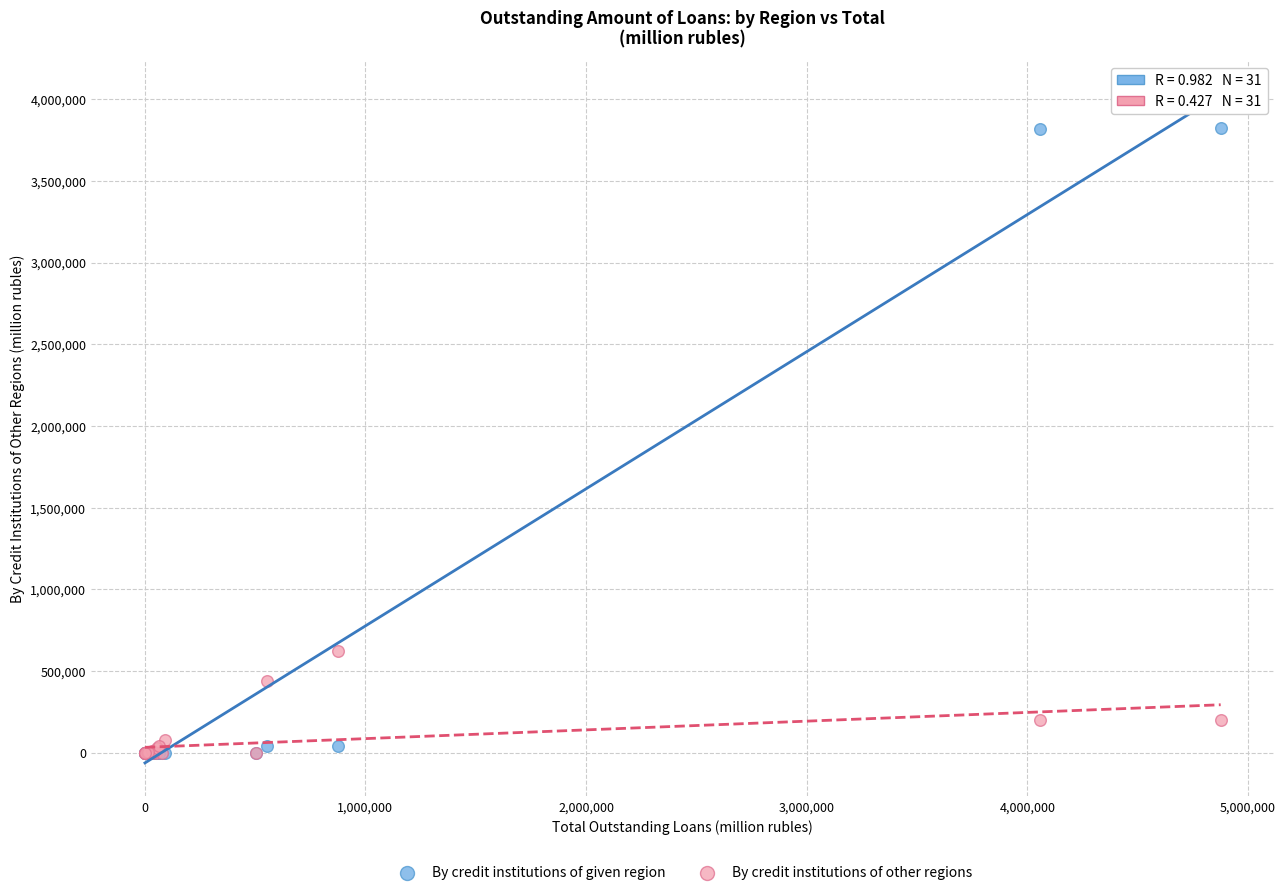

Across all series, what Y value is closest to 1910236?

625071